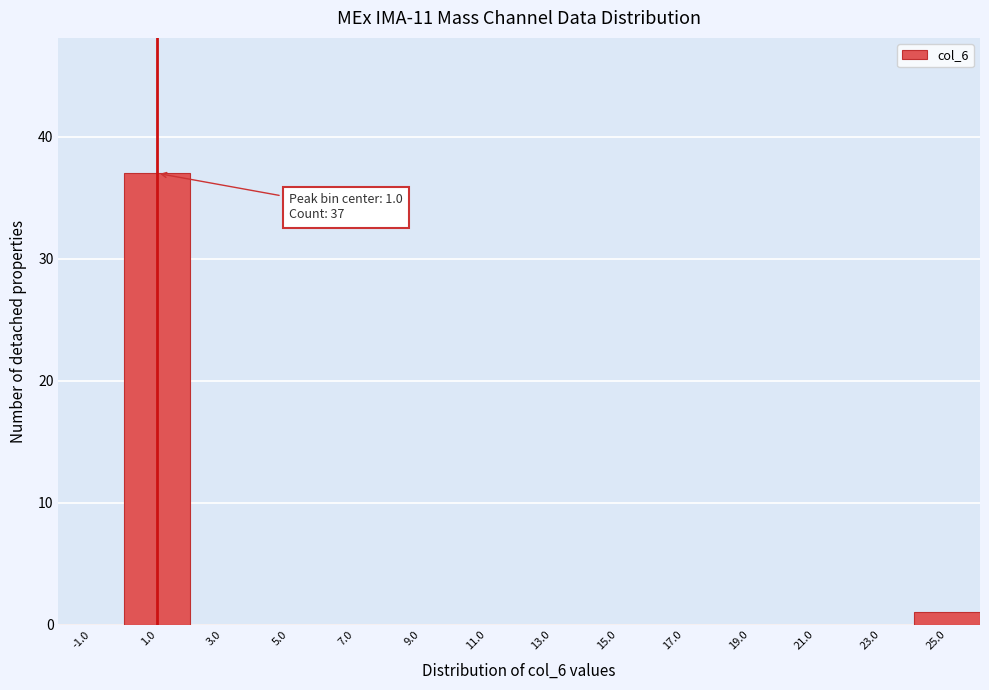

Which range on the x-axis has the tallest bar?

0 to 2